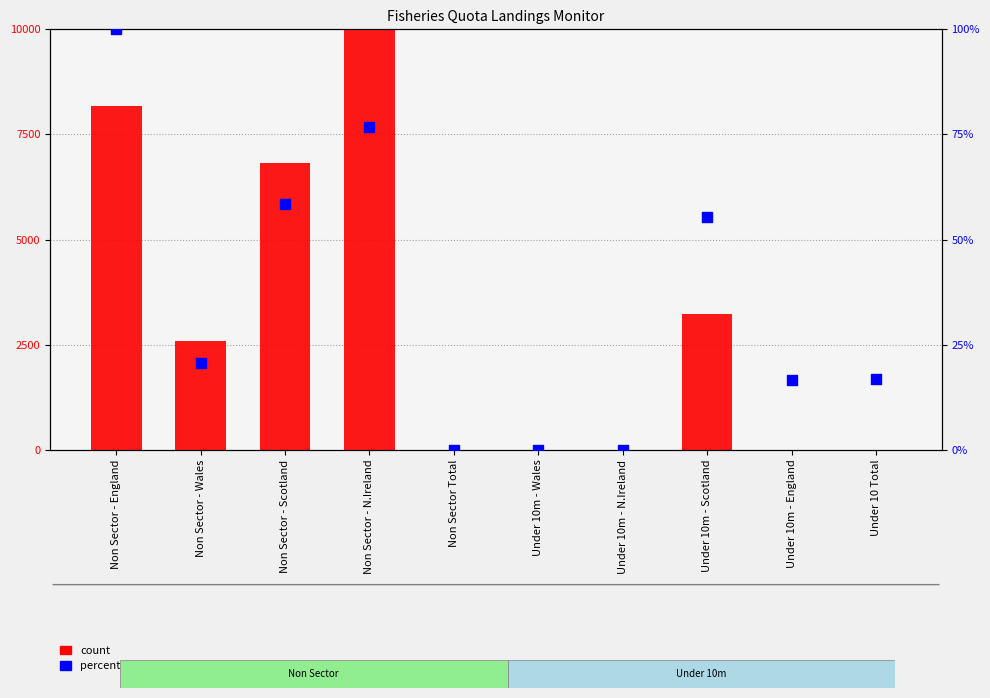

What are all the series names shown in the legend?

count, percentile rank within the sample